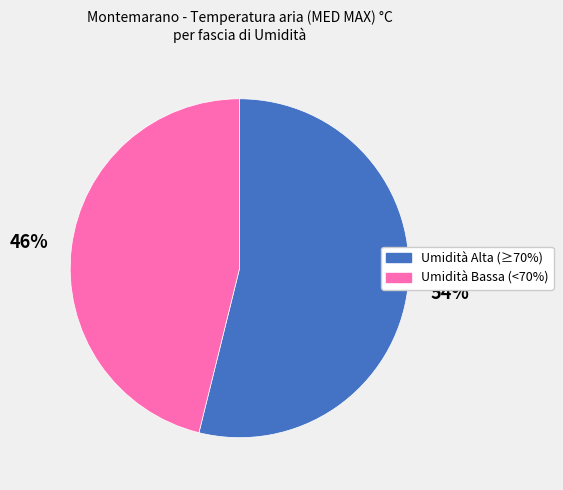

To the nearest percent, what is the difference between the largest and smallest slice percentages?

8%